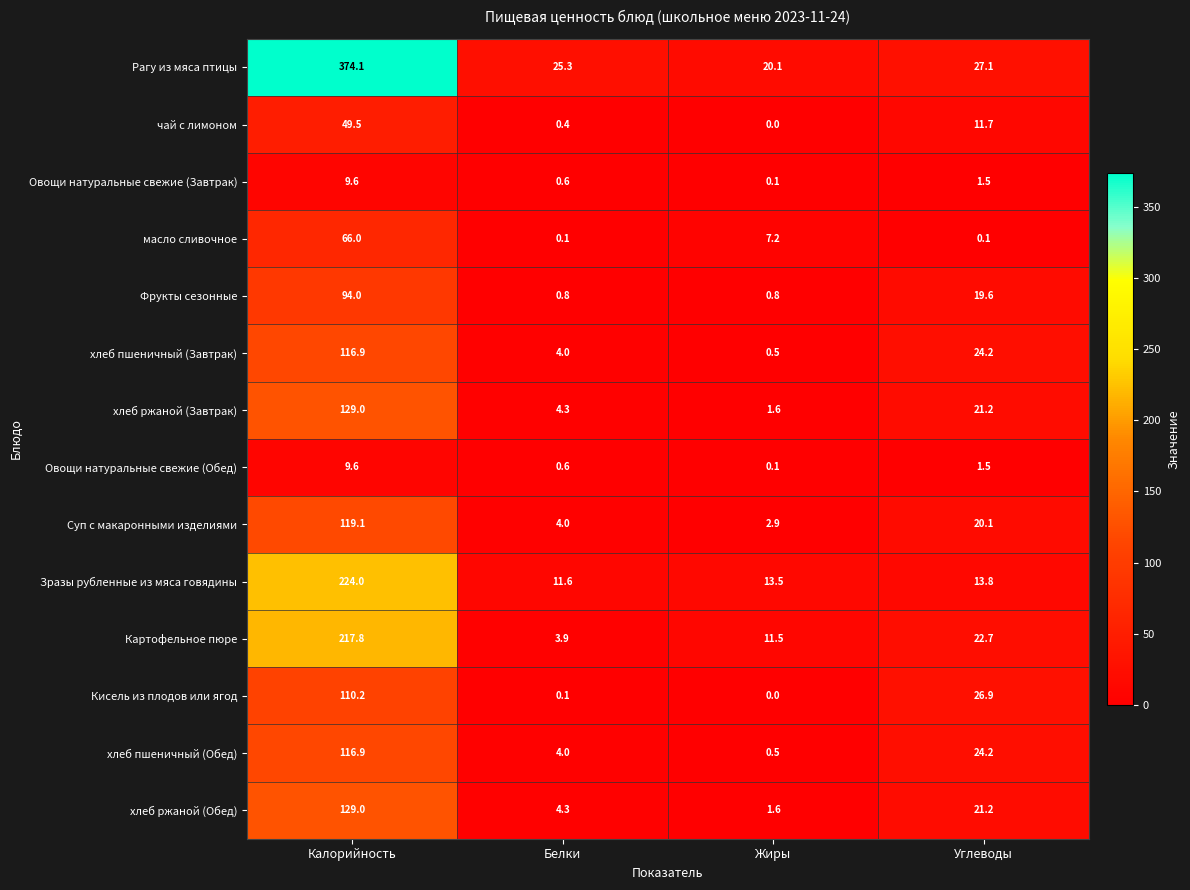

What is the difference between the maximum and minimum values in the Рагу из мяса птицы series?

354.0